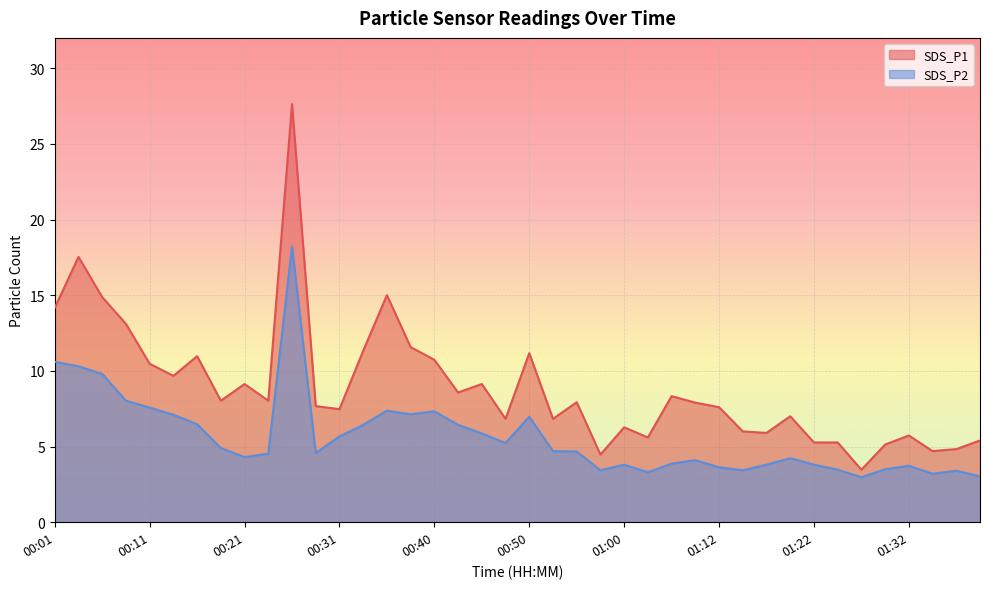

How many categories are shown in the chart?

40